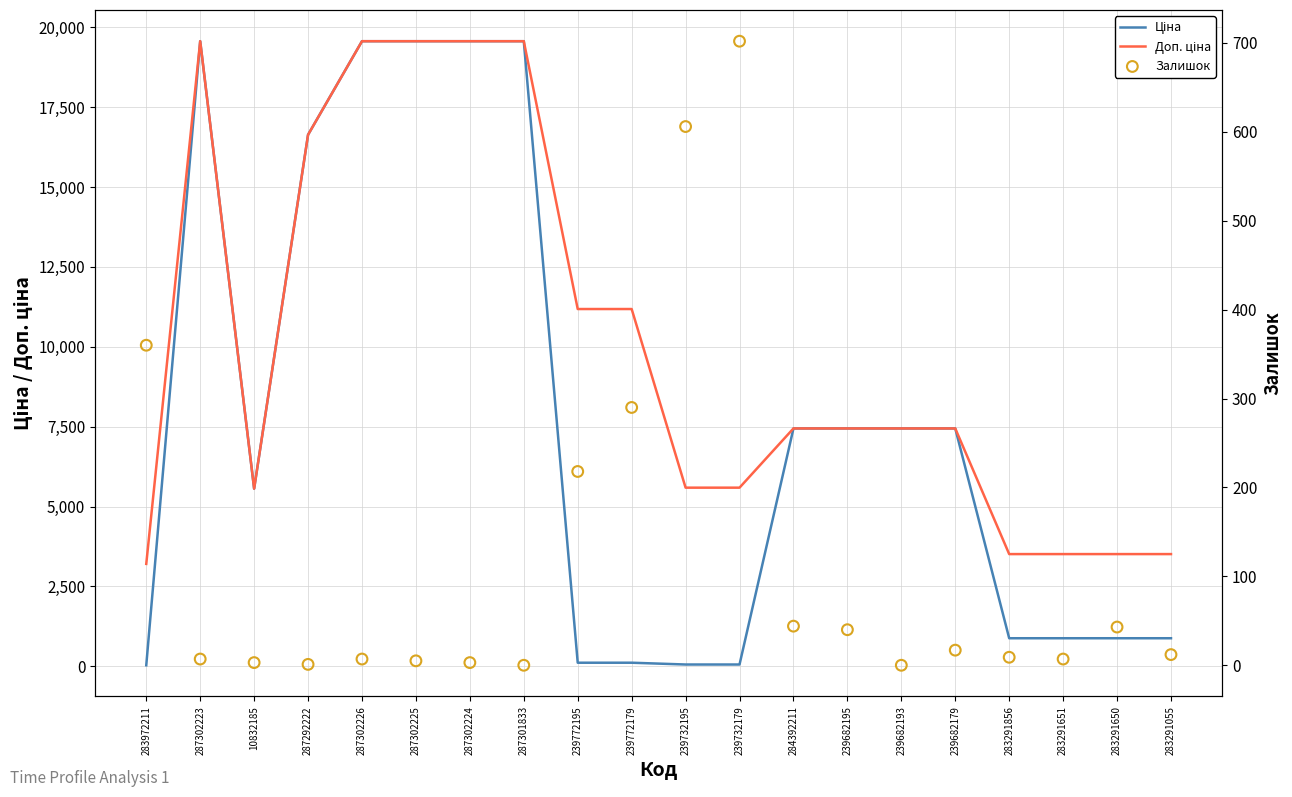

What are all the series names shown in the legend?

Ціна, Доп. ціна, Залишок